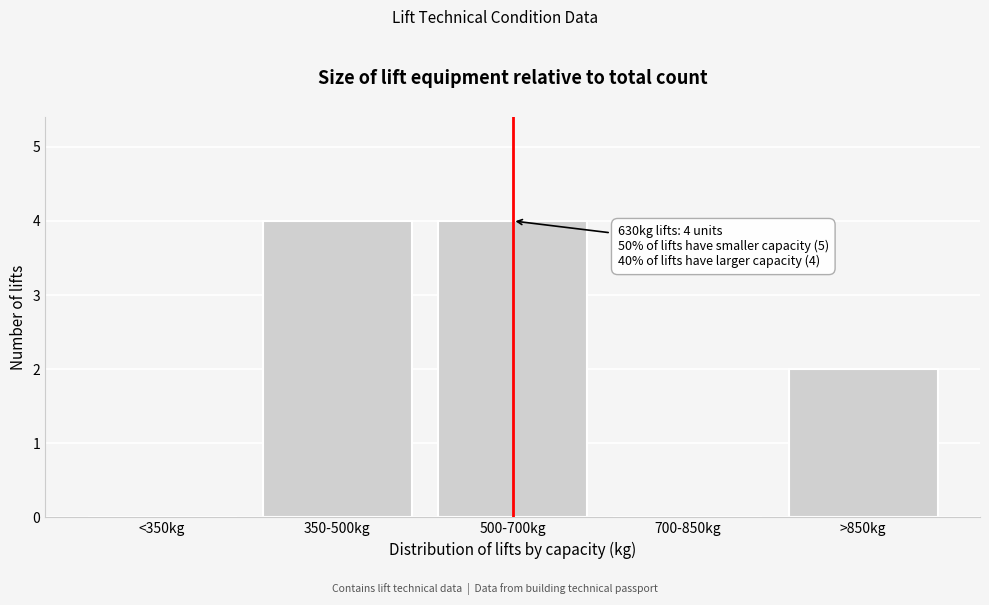

Reading right to left, list all the values displayed in this chart.

>850kg=2	700-850kg=0	500-700kg=4	350-500kg=4	<350kg=0